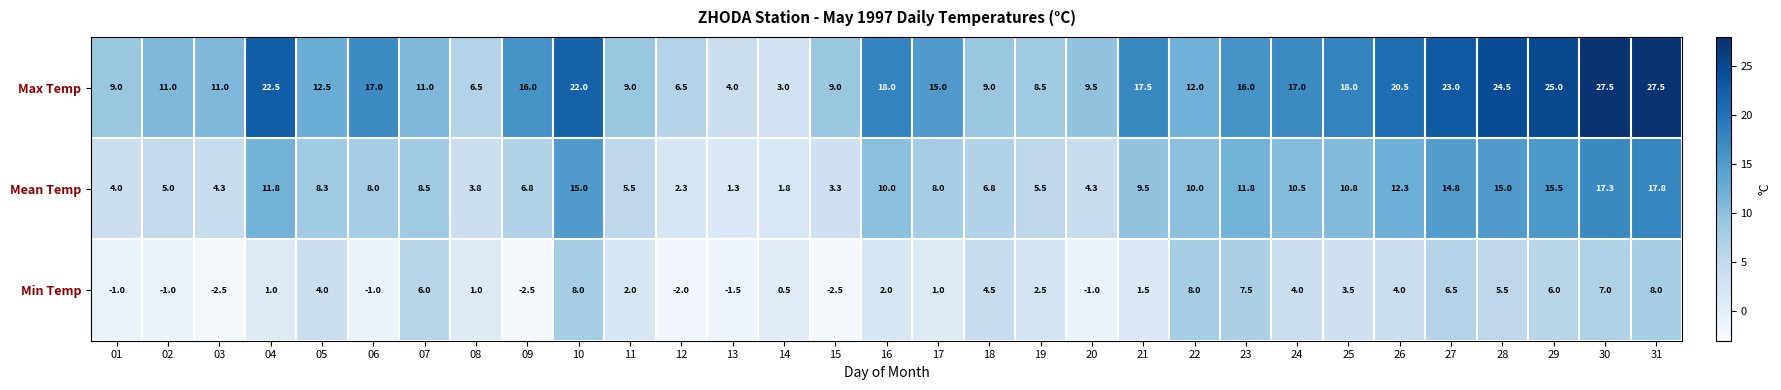

What is the difference between the highest and lowest values at 08?

5.5